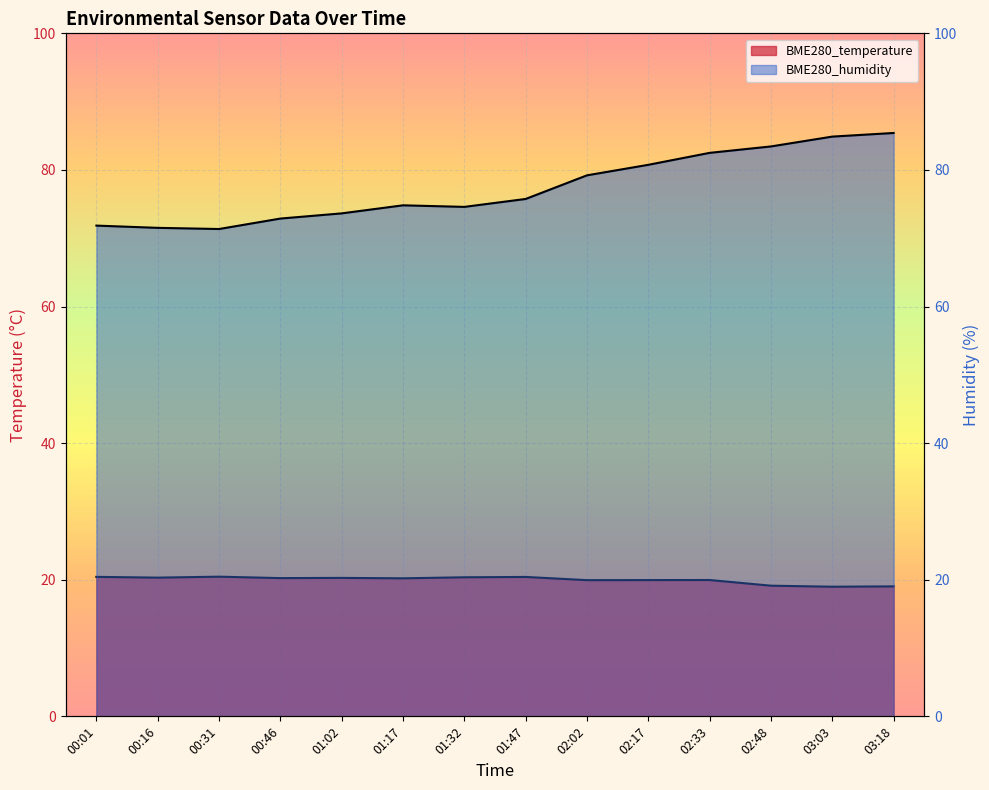

Is the value of BME280_humidity at 03:18 greater than the value of BME280_temperature at 00:16?

Yes